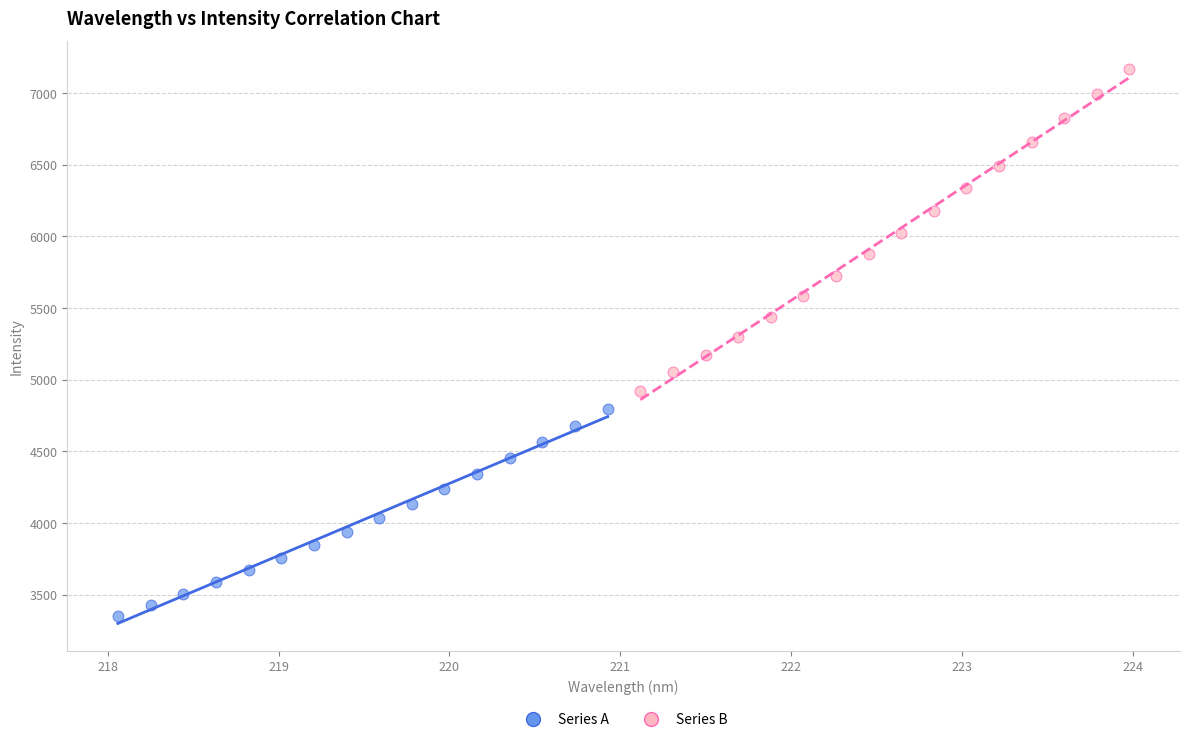

What are all the series names shown in the legend?

Series A, Series B